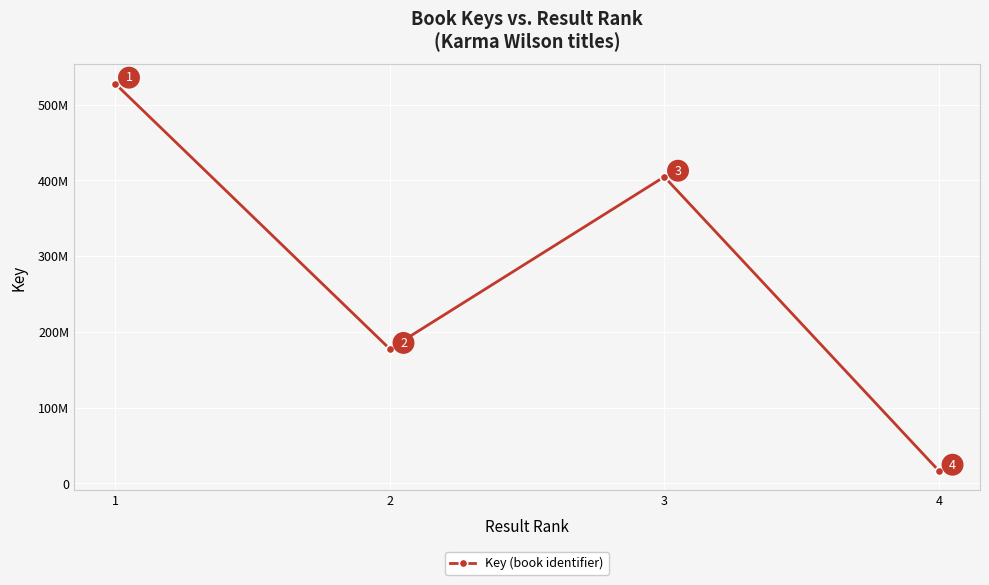

Which category has the lowest value across all series?

4